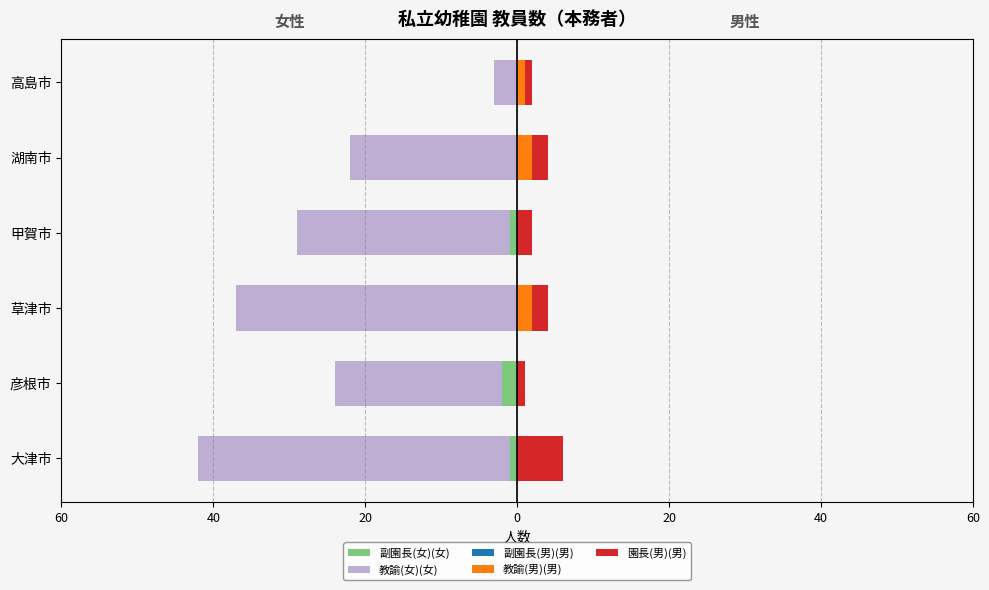

How many bars are there in each group?

5